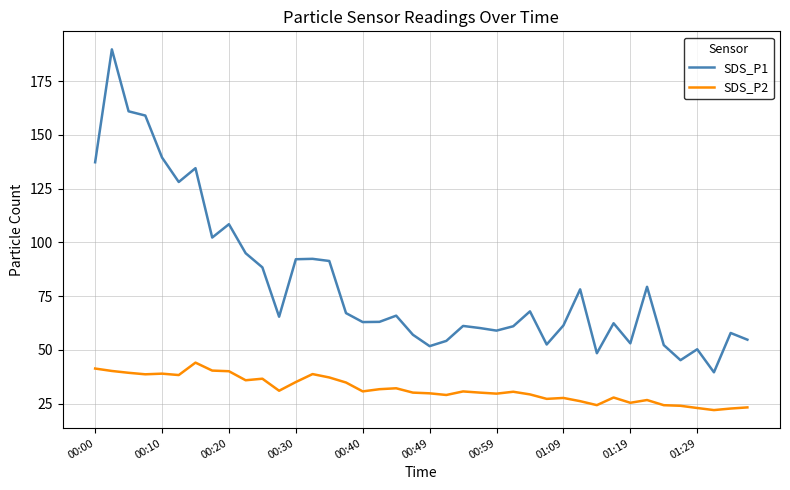

Rank the series by their average value, from lowest to highest.

SDS_P2, SDS_P1